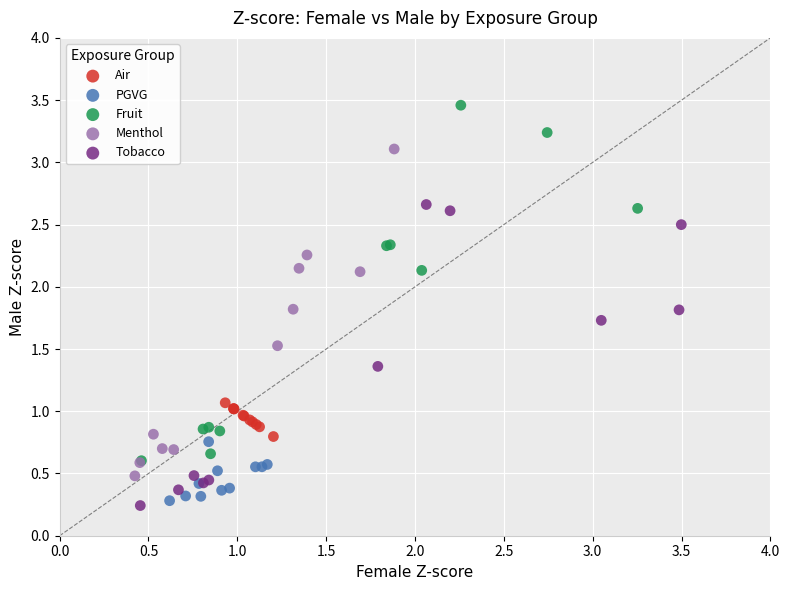

Which series contains the highest Y value?

Fruit